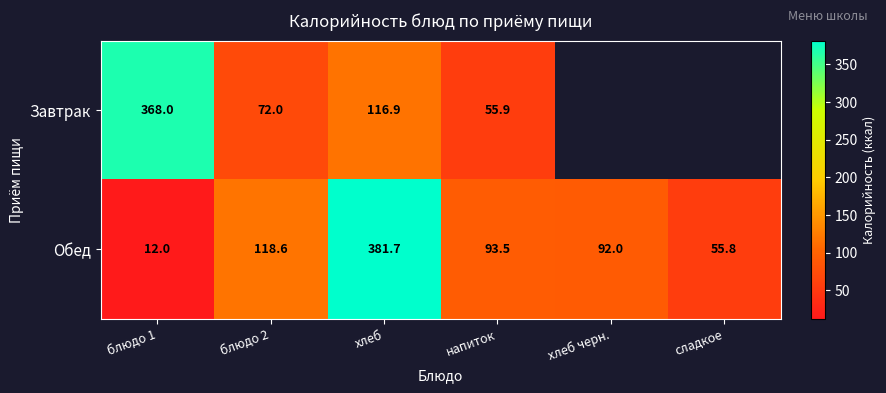

Rank the categories by Обед value from lowest to highest.

блюдо 1, сладкое, хлеб черн., напиток, блюдо 2, хлеб